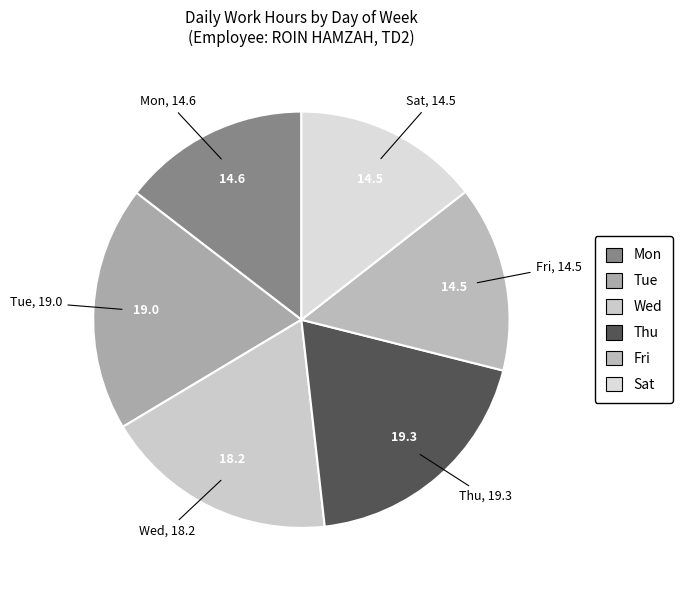

Which has a higher value, Sat or Thu?

Thu